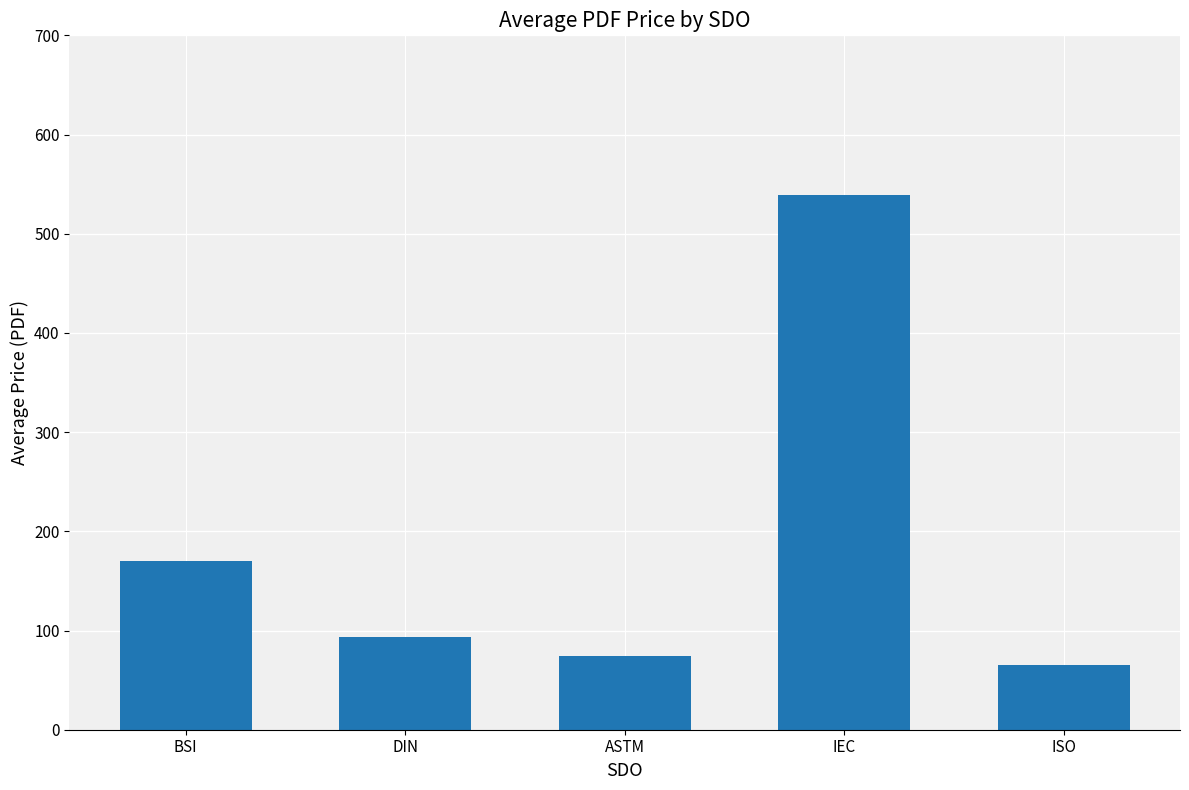

The chart shows a value of 112.2 at ISO. True or false?

False